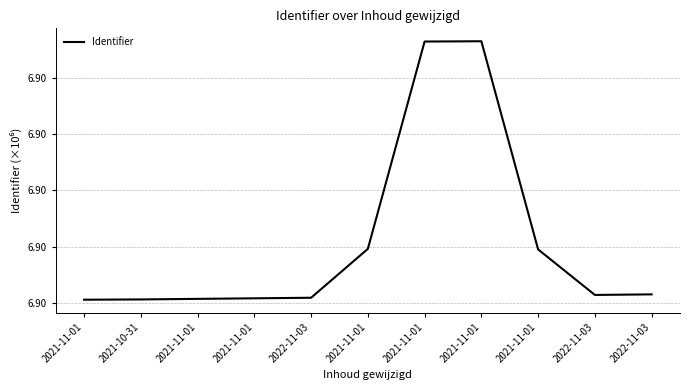

Is this an area chart (filled region under the line)?

No